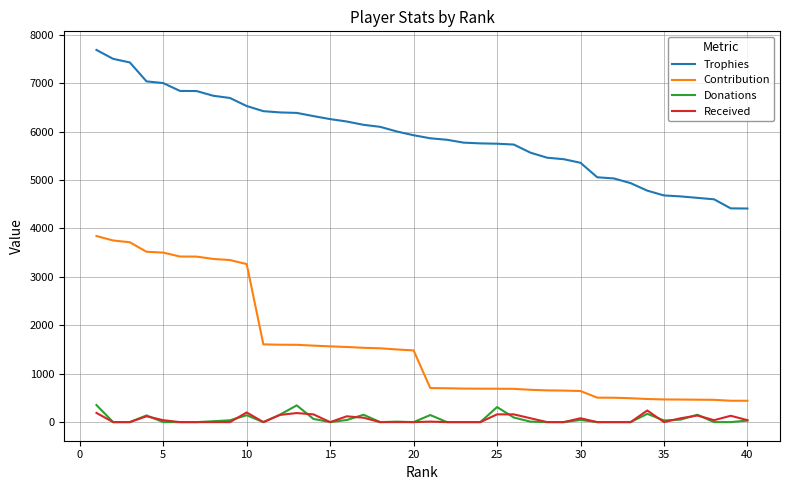

What is the minimum value for Trophies?

4410